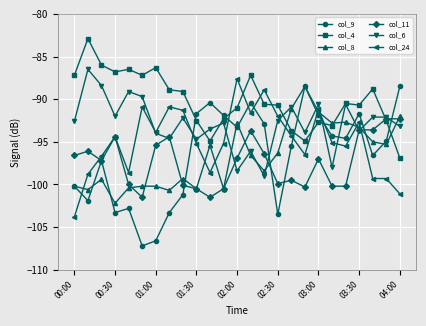

True or false: col_24 has more than 2 interior local peaks.

True